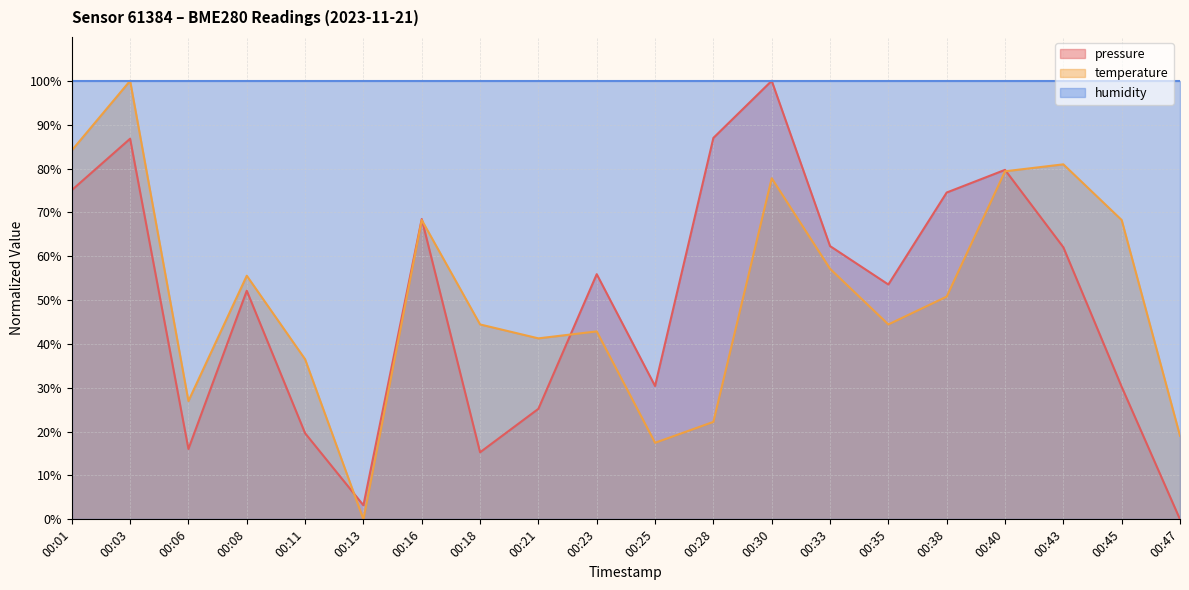

True or false: temperature has more than 0 interior local peaks.

True